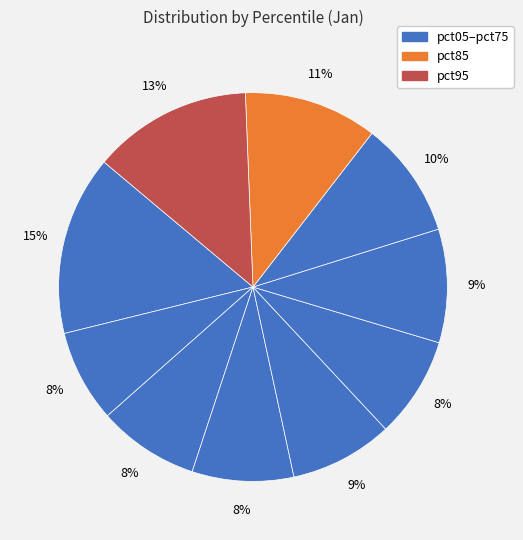

How many slices are in this pie chart?

10